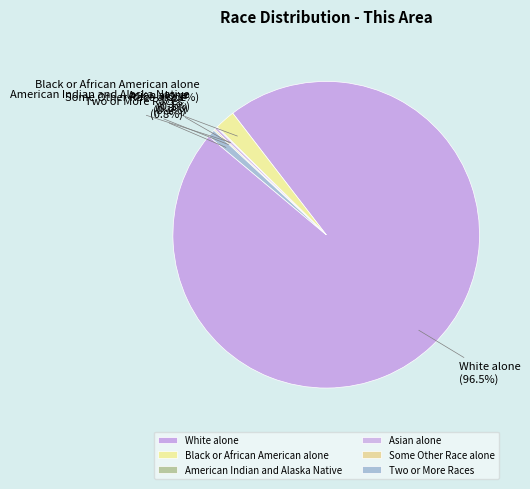

Is Black or African American alone the majority of the pie?

No